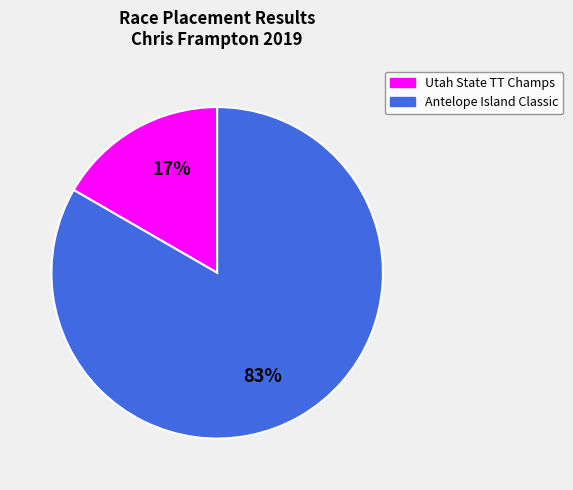

Does any single category account for the majority?

Yes